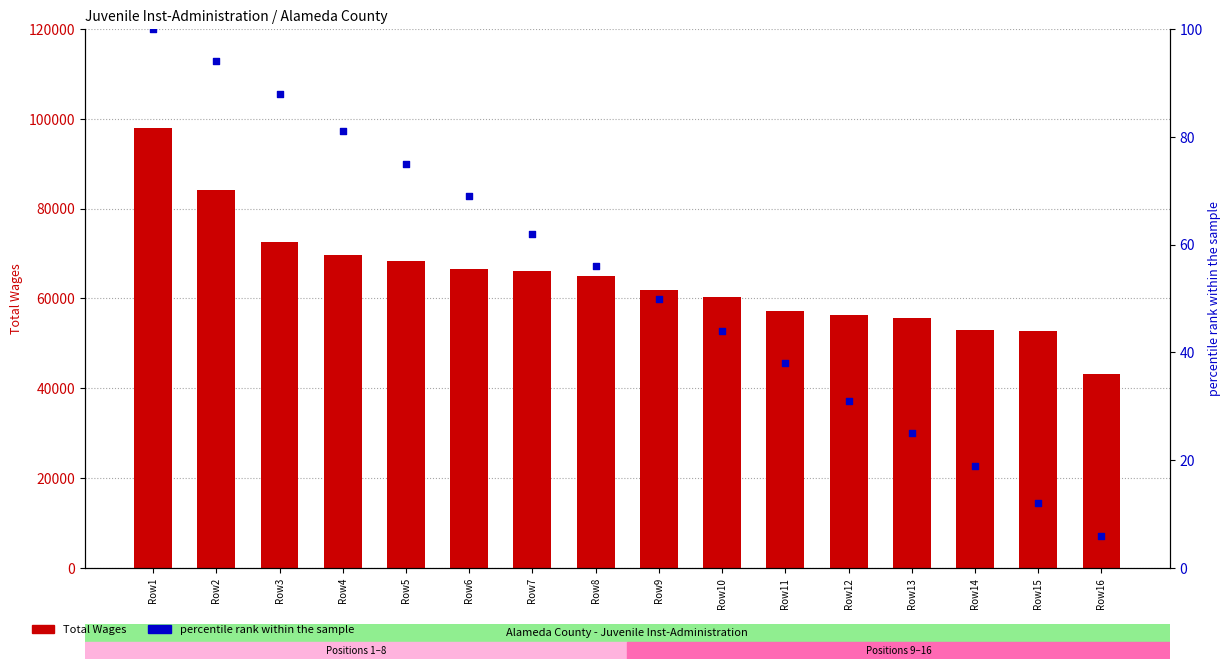

Which series contains the highest Y value?

Total Wages